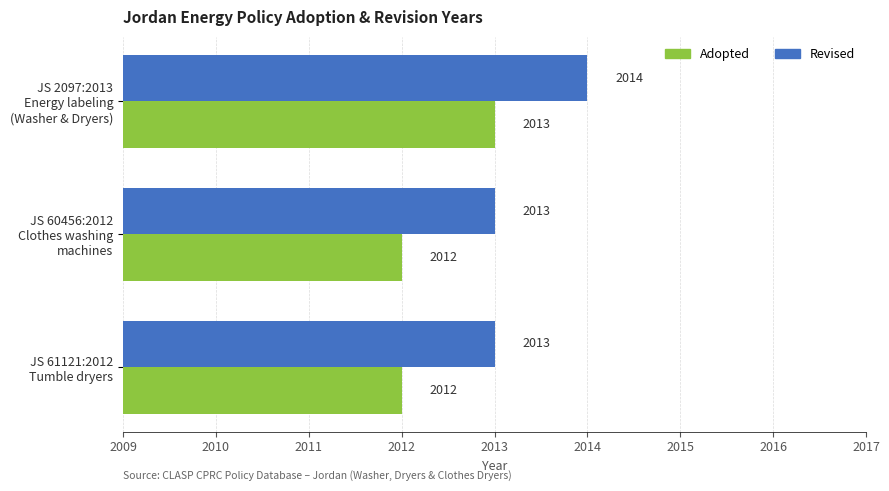

What is the smallest value displayed?

2012